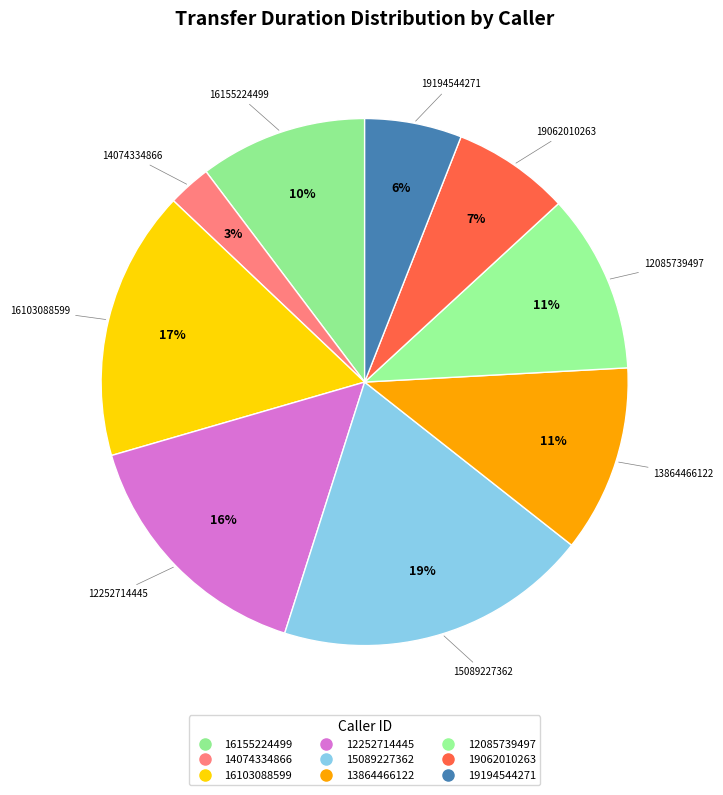

Rank the categories by value from highest to lowest.

15089227362, 16103088599, 12252714445, 13864466122, 12085739497, 16155224499, 19062010263, 19194544271, 14074334866